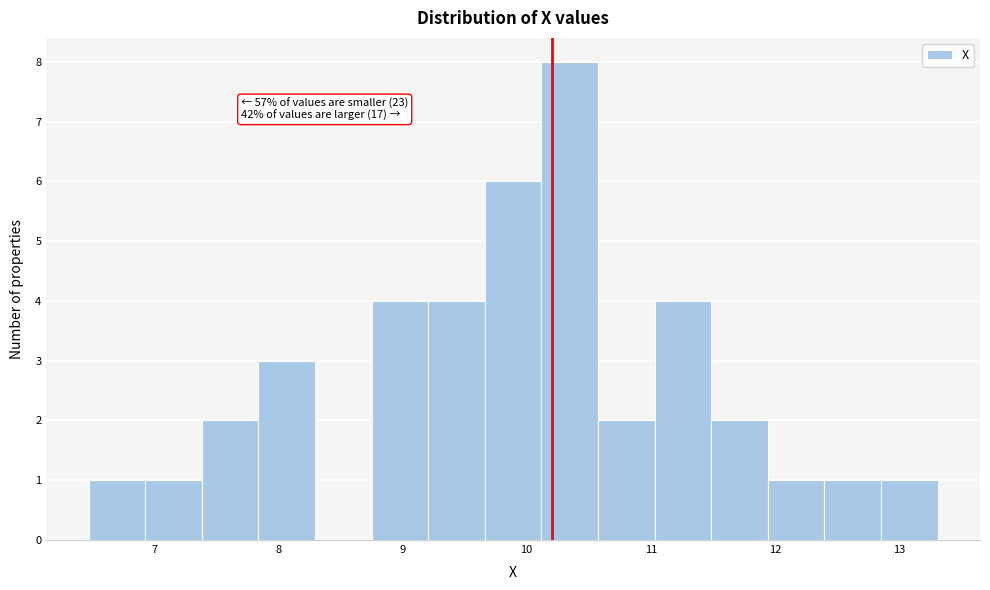

Over which range of the x-axis is the bar tallest?

10.1 to 10.6